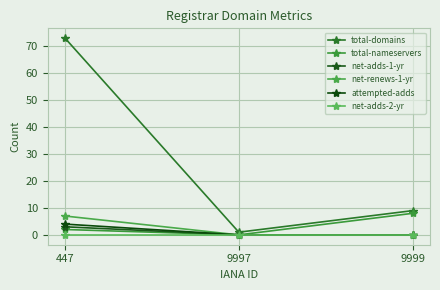

What is the difference between the second highest and minimum values in the total-domains series?

8